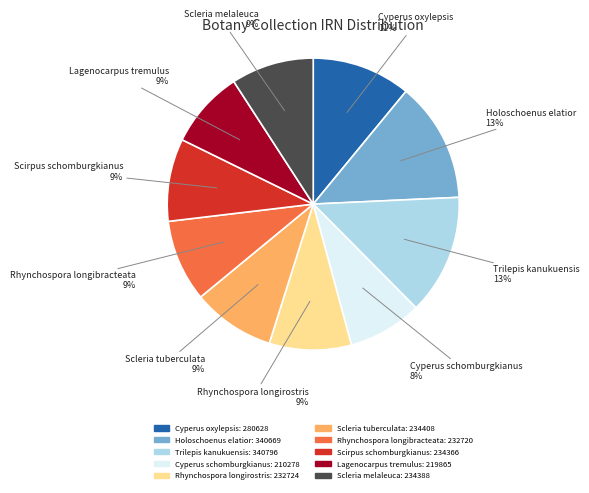

What is the ratio of the value at Cyperus oxylepsis to the value at Rhynchospora longibracteata?

1.2